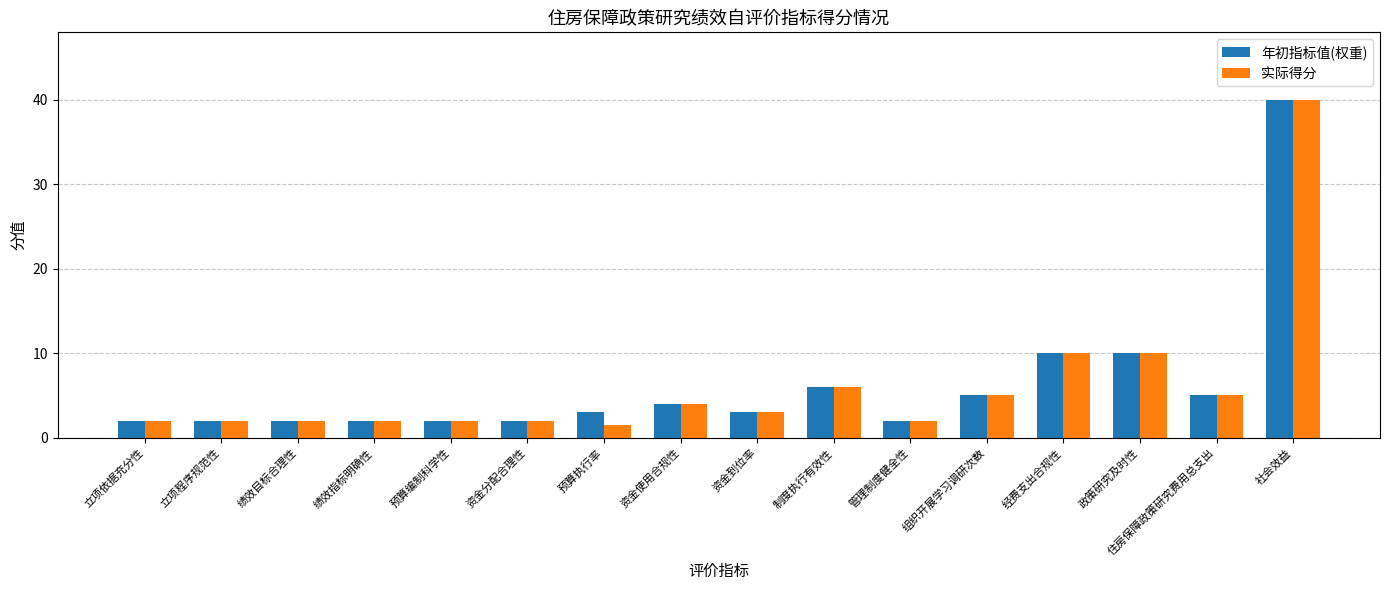

True or false: 实际得分 has a value of 2.0 at 绩效目标合理性.

True